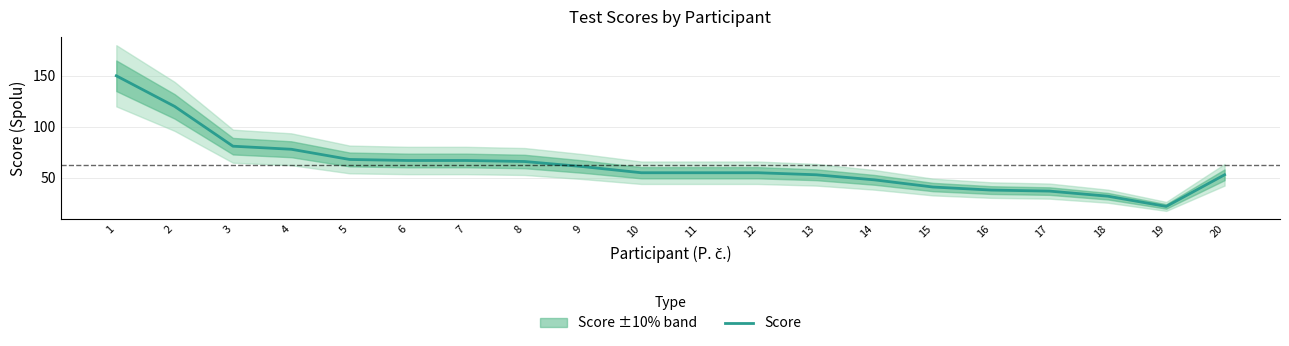

True or false: the data has more than 2 interior local peaks.

False